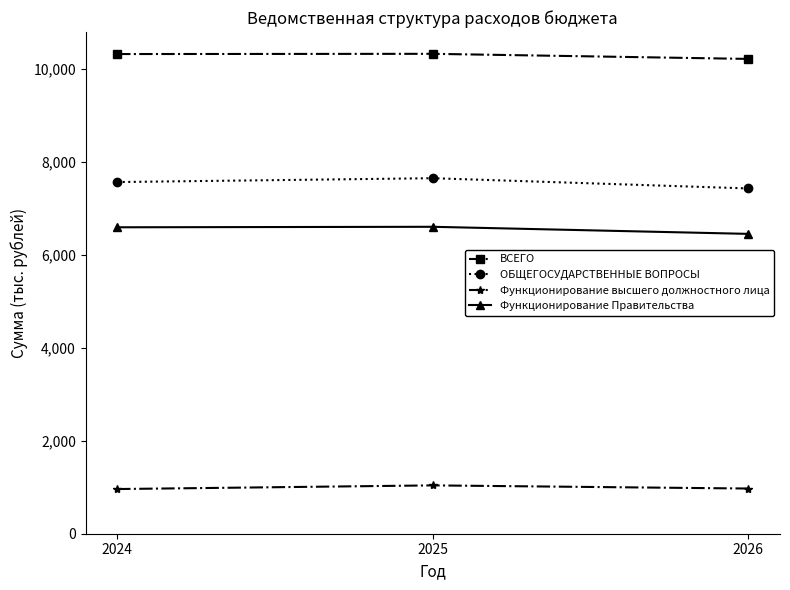

What is the sum of all Функционирование высшего должностного лица values?

2973.4